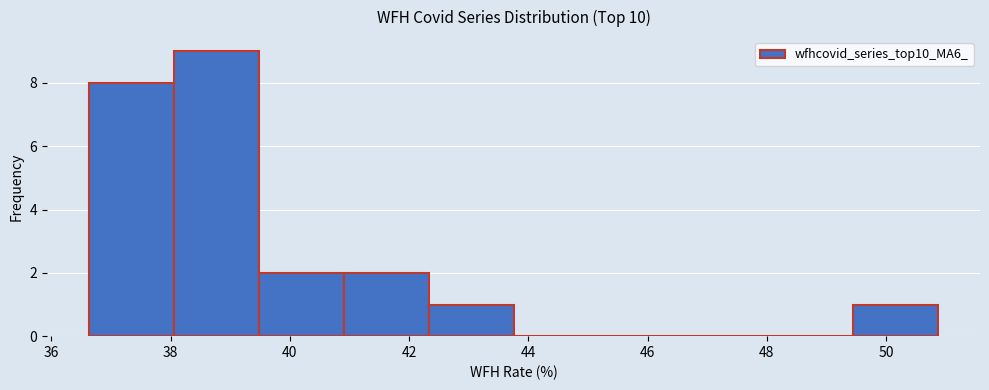

Reading left to right, list every bar in this chart as the range it spans on the x-axis followed by its height. Neither the bar edges nor the heights are printed on the chart, so give them approximately, as read against the axes.

36.6 to 38.0: 8
38.0 to 39.4: 9
39.4 to 41.0: 2
41.0 to 42.4: 2
42.4 to 43.8: 1
43.8 to 45.2: 0
45.2 to 46.6: 0
46.6 to 48.0: 0
48.0 to 49.4: 0
49.4 to 50.8: 1